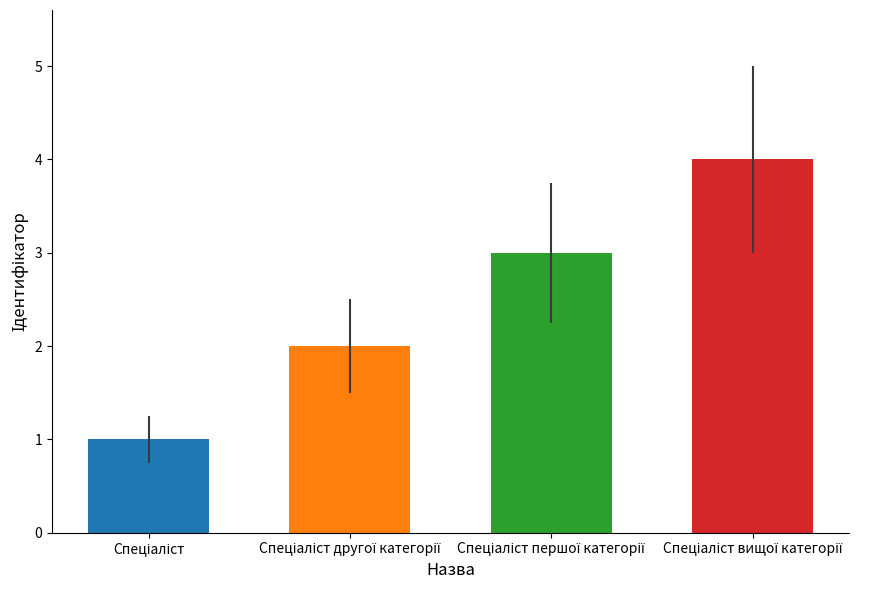

What is the greatest value displayed?

4